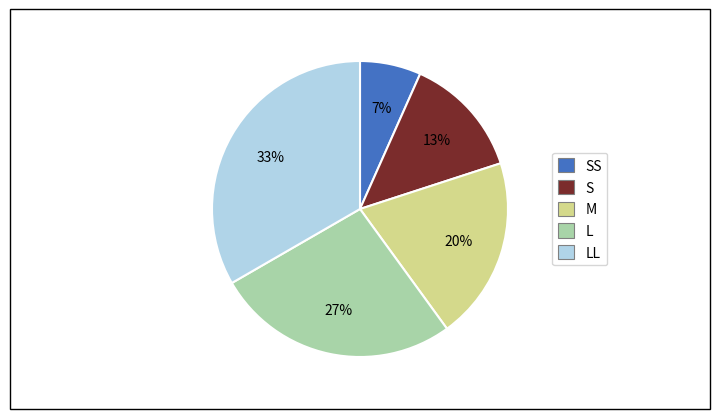

What percentage is the SS slice, to the nearest percent?

7%